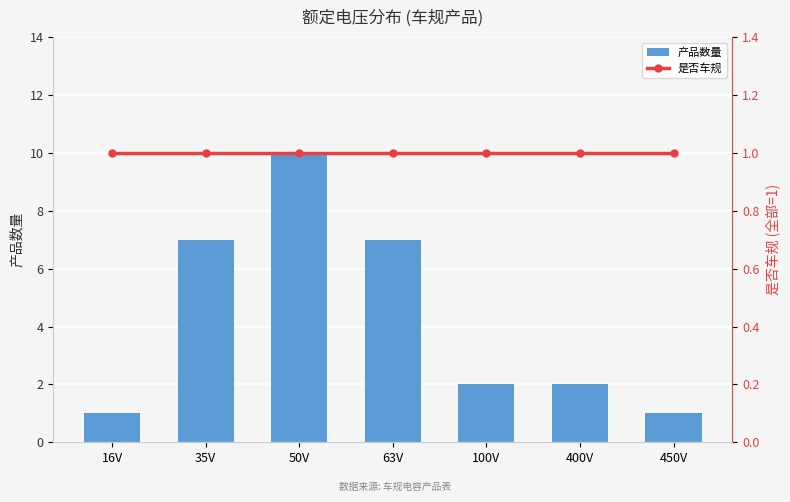

Rank the series by their average value, from highest to lowest.

产品数量, 是否车规